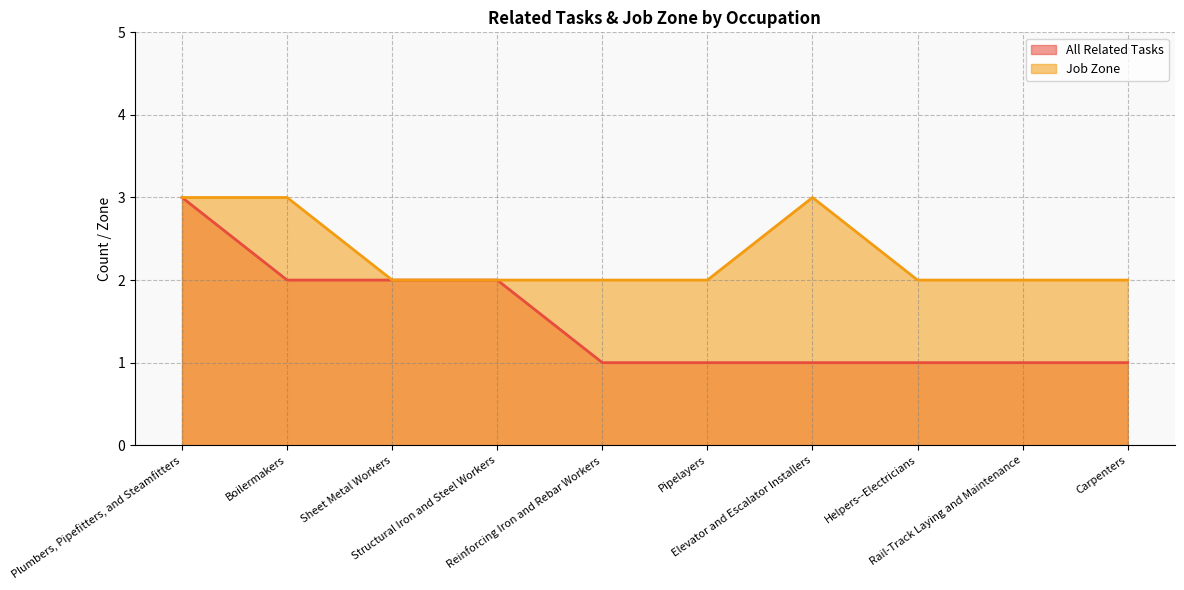

True or false: All Related Tasks and Job Zone intersect in this chart.

False